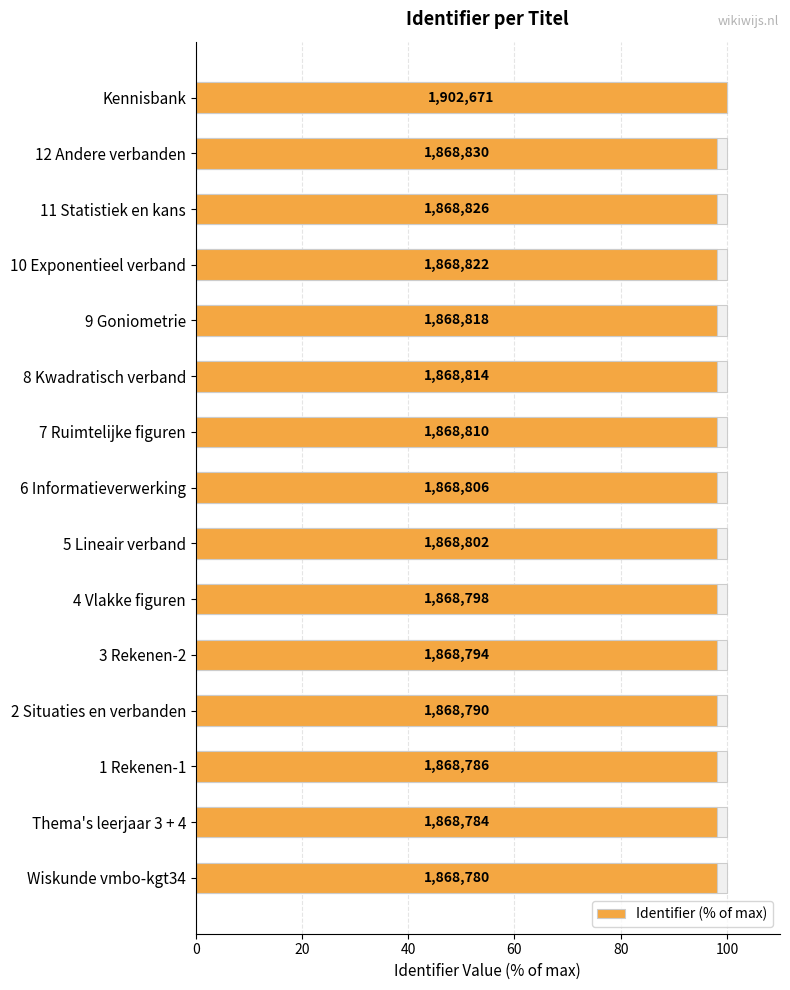

How many bars are there in total?

15